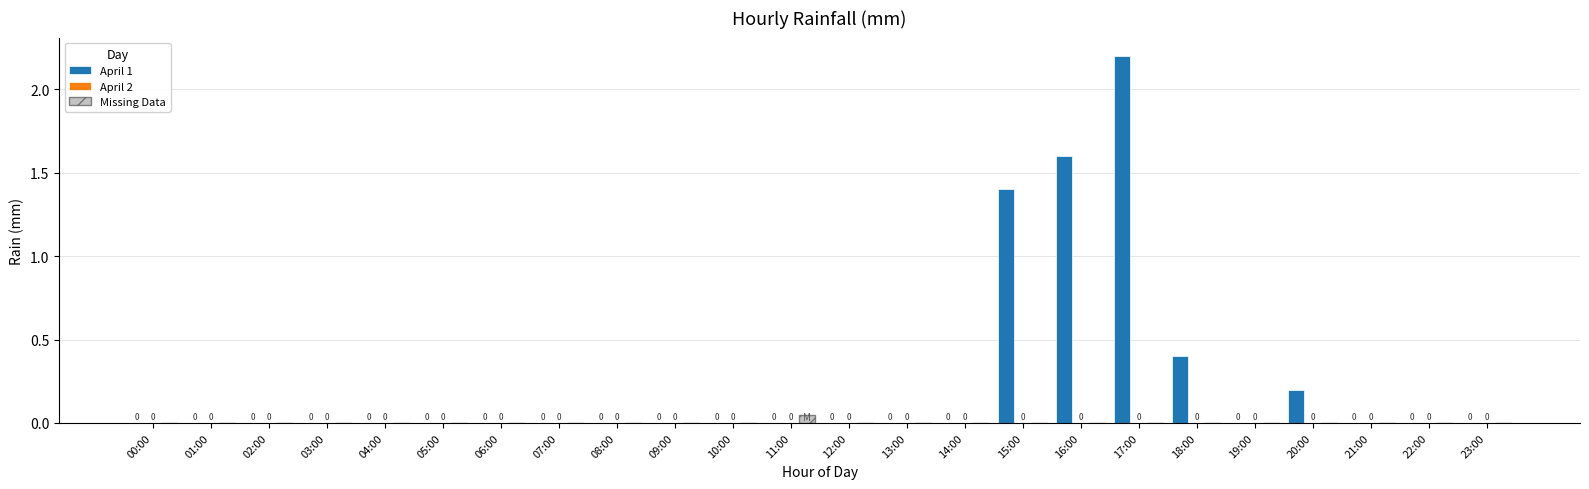

Which series has the largest total across all categories?

April 1